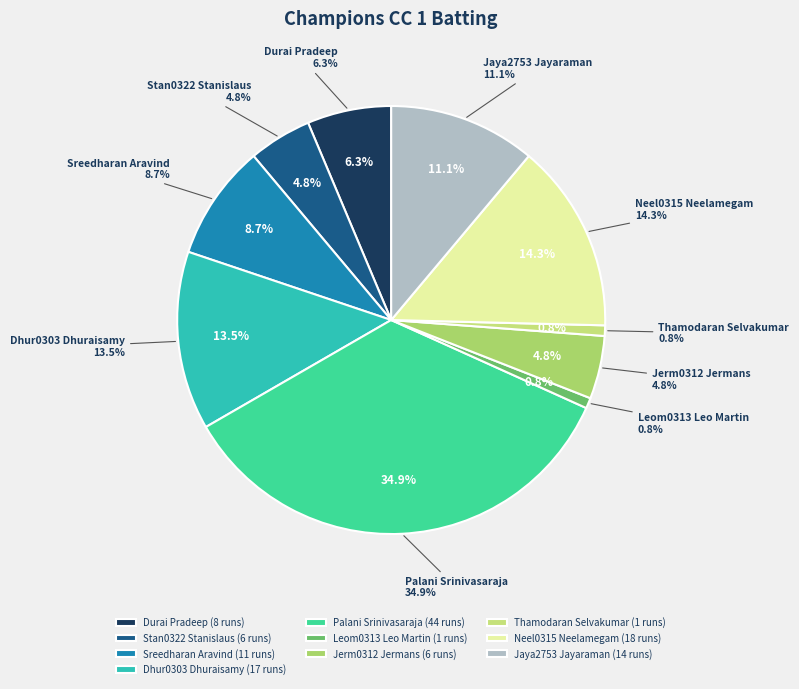

Does Sreedharan Aravind account for over 50% of the chart?

No